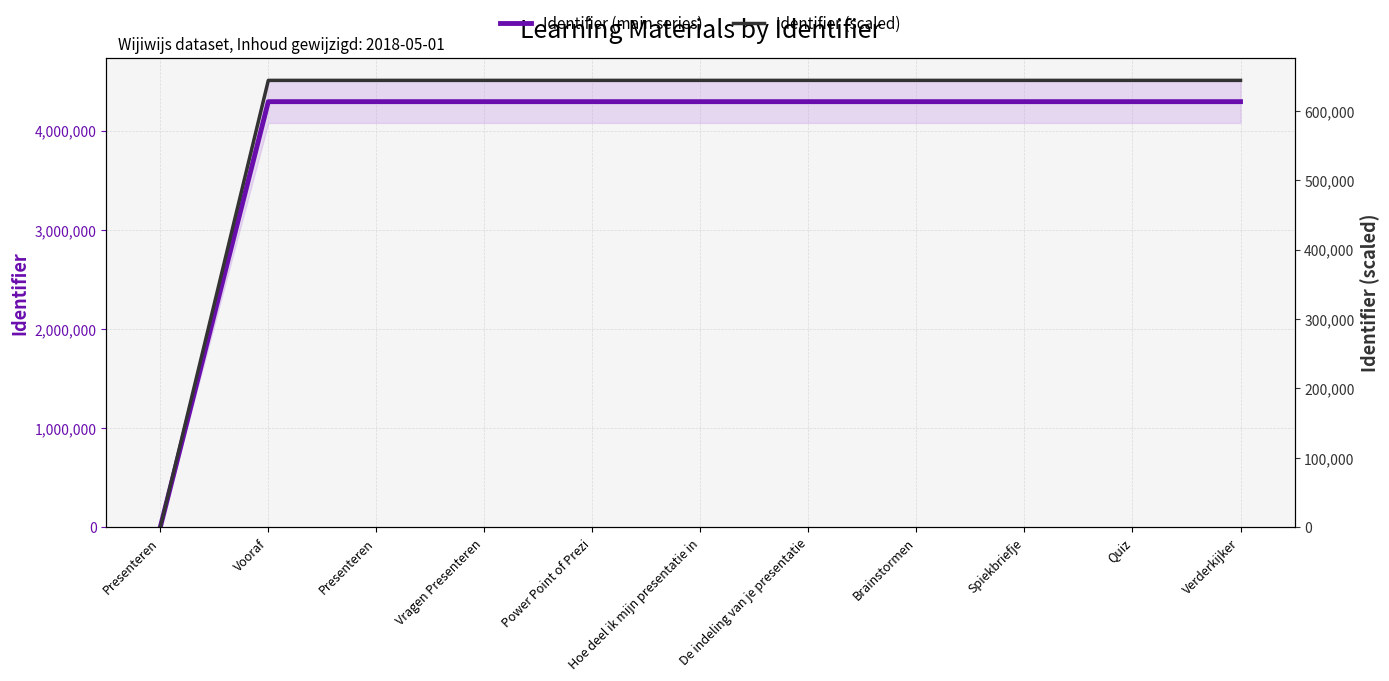

How many lines are shown in the chart?

2